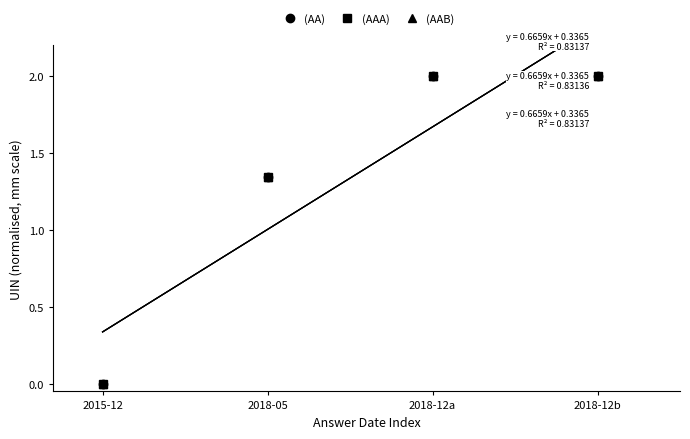

How many lines are shown in the chart?

3